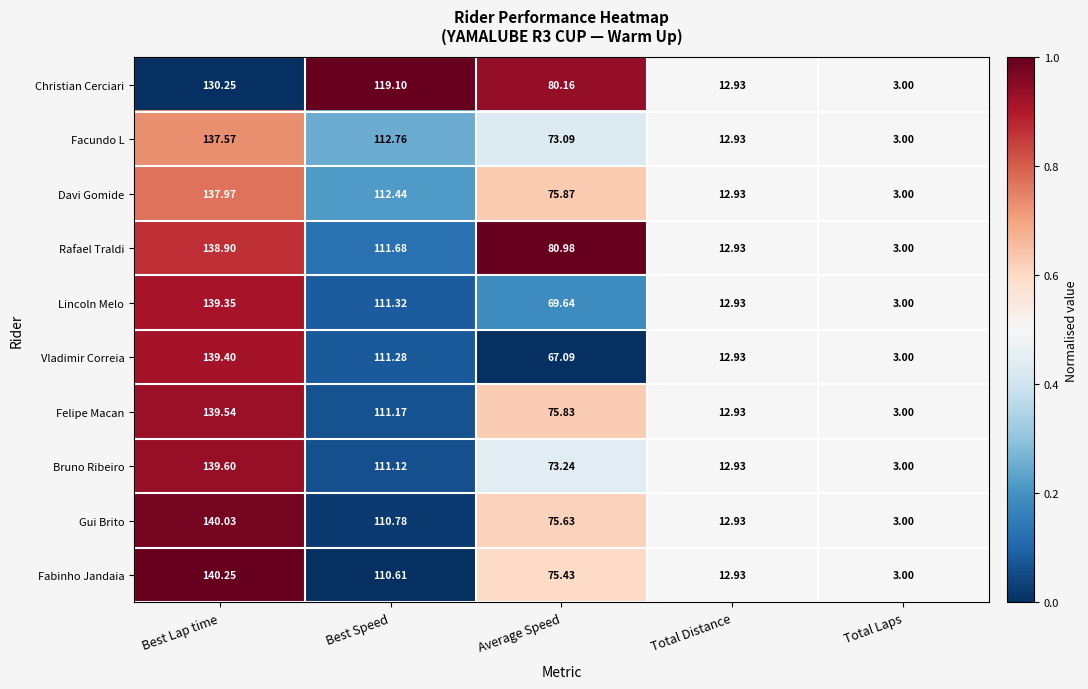

Is the value of Bruno Ribeiro at Total Distance greater than the value of Felipe Macan at Average Speed?

No